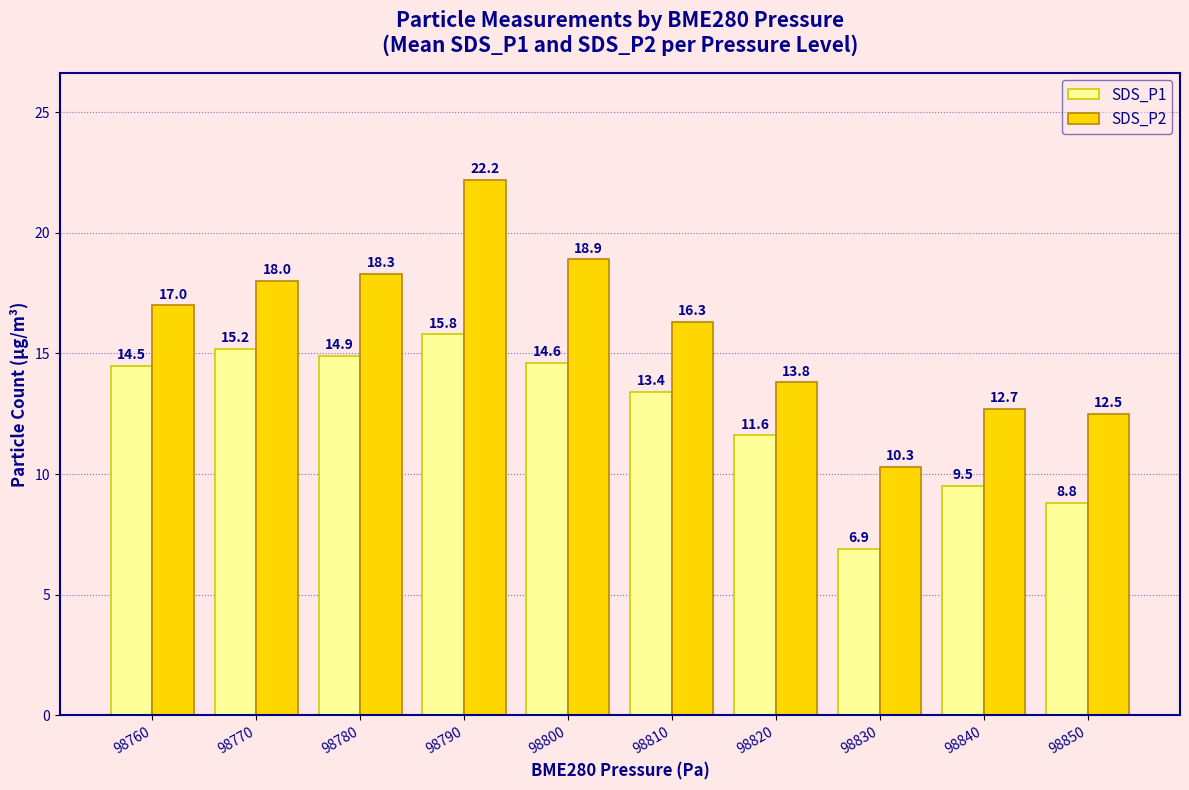

Which series changed the most between 98810 and 98850?

SDS_P1